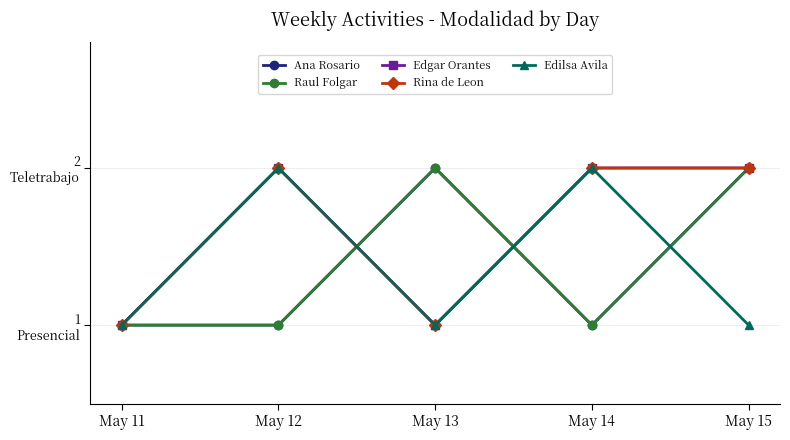

True or false: Edgar Orantes and Ana Rosario intersect in this chart.

True